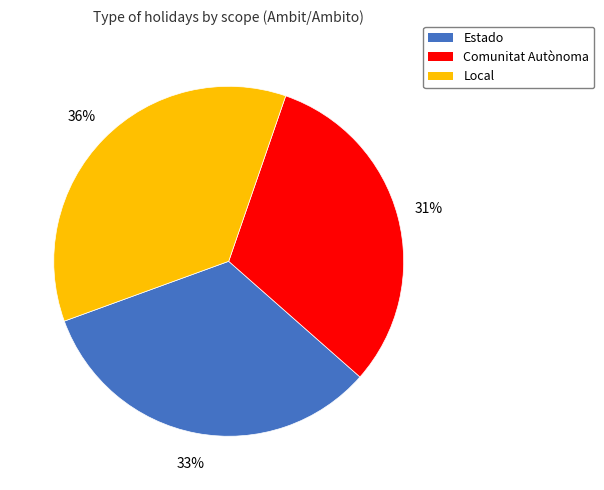

Which category has the biggest portion of the pie?

Local